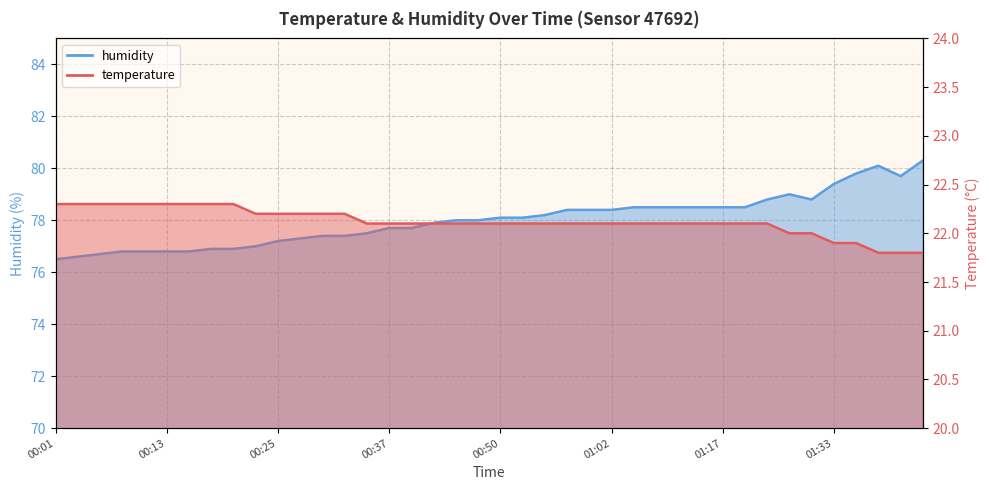

How many distinct data groups are displayed?

2